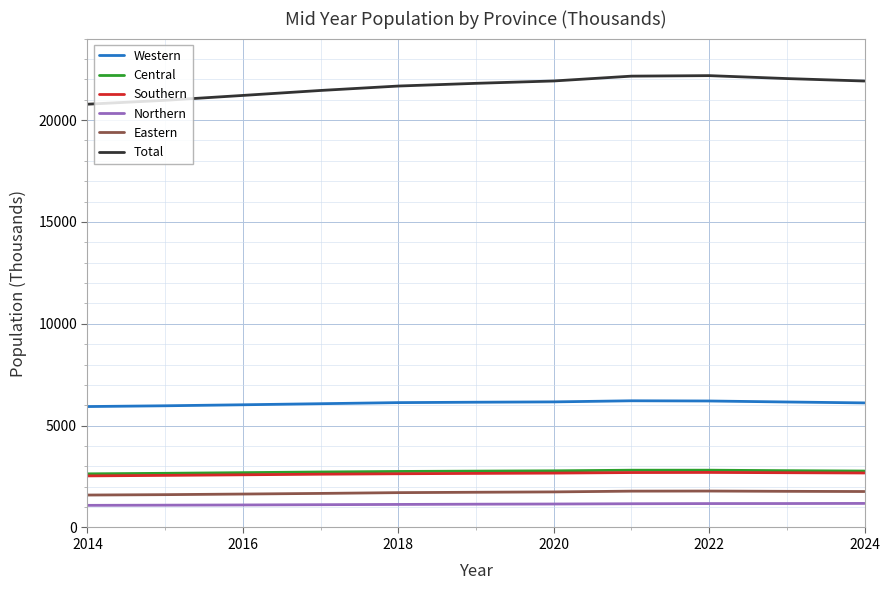

True or false: Eastern and Northern intersect in this chart.

False